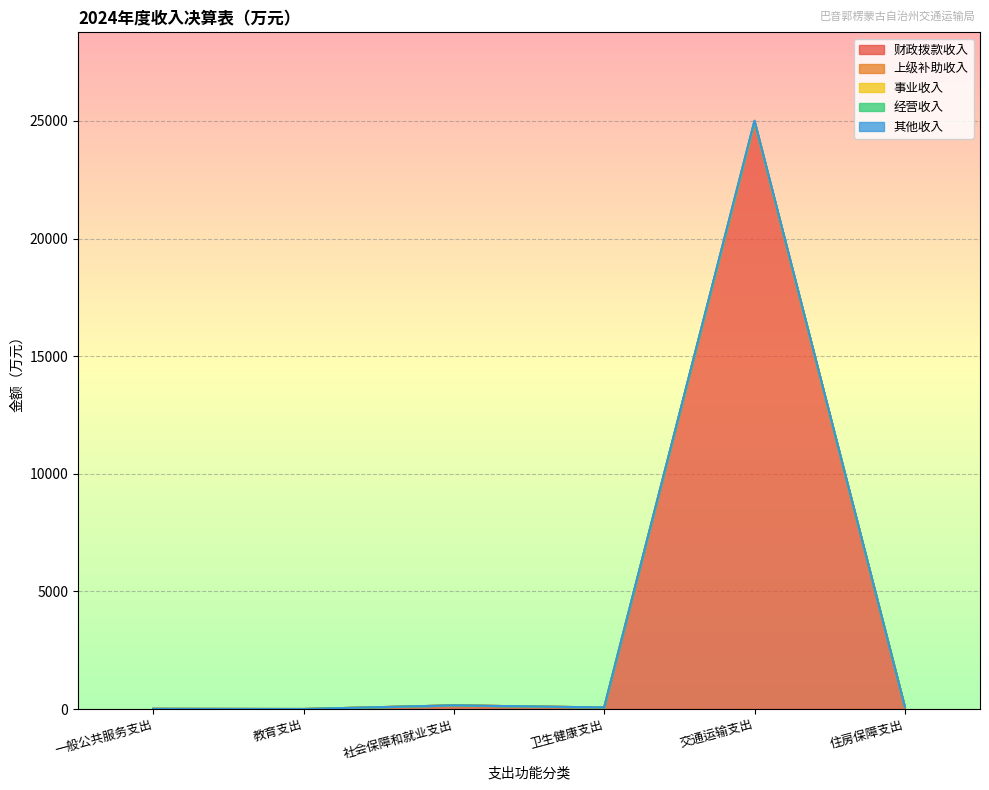

What is the spread (max minus min) of values at 一般公共服务支出?

9.8